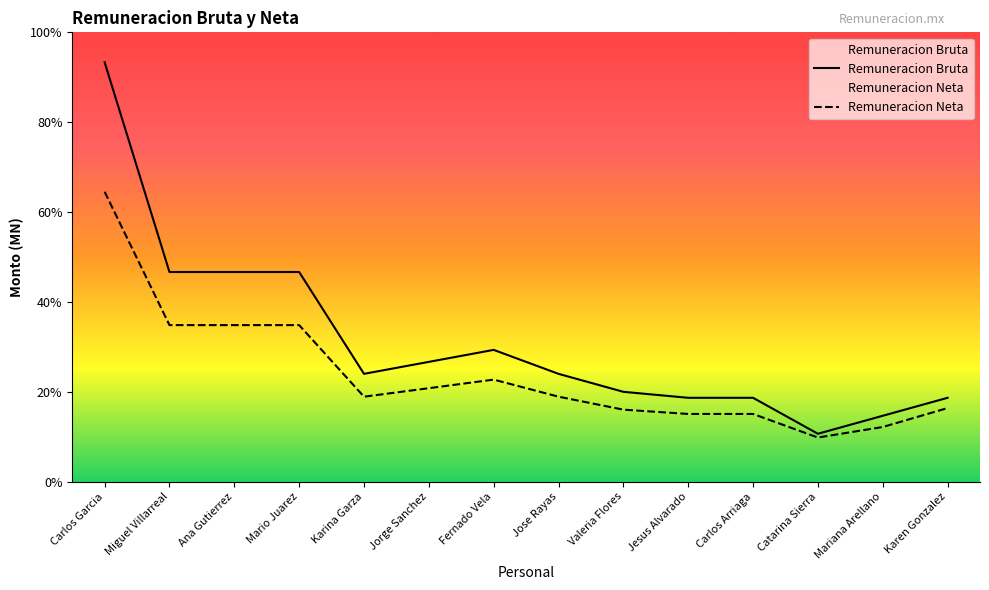

List the series in order of their overall mean, lowest first.

Remuneracion Neta, Remuneracion Bruta